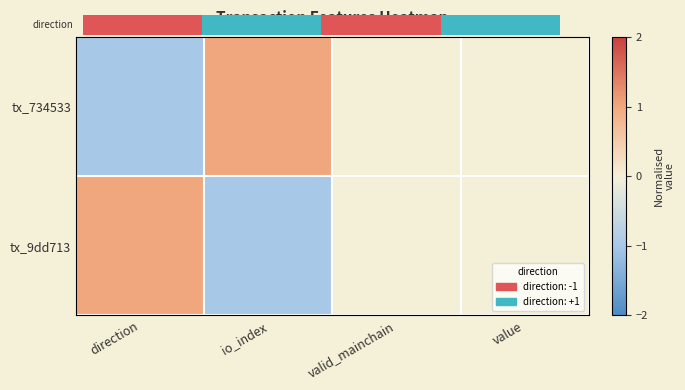

Reading left to right, extract all data points from this chart.

tx_734533: direction=-1	io_index=1	valid_mainchain=0	value=0
tx_9dd713: direction=1	io_index=-1	valid_mainchain=0	value=0